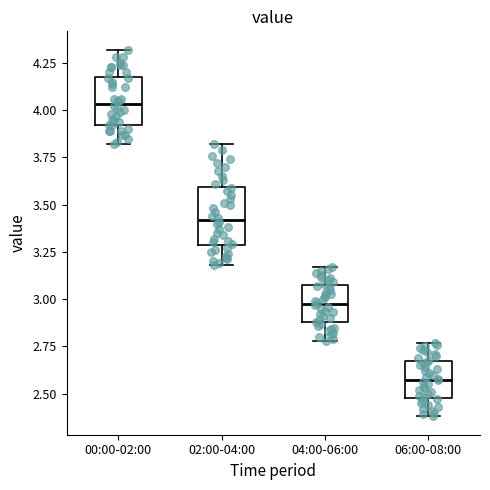

Which box's median line is the lowest?

06:00-08:00